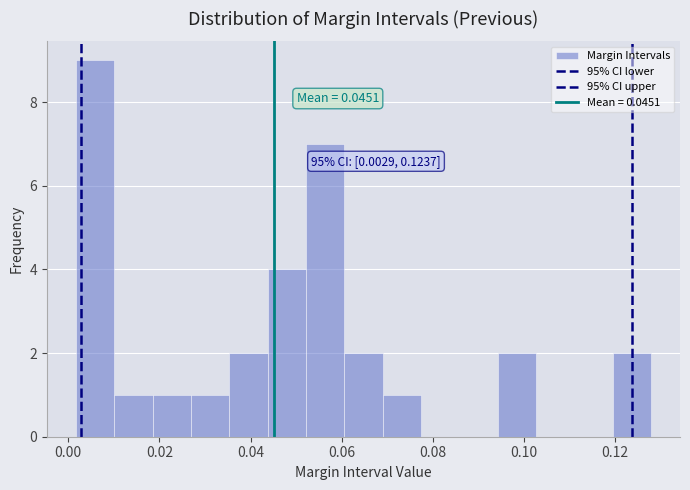

Over which range of the x-axis is the bar tallest?

0.002 to 0.010